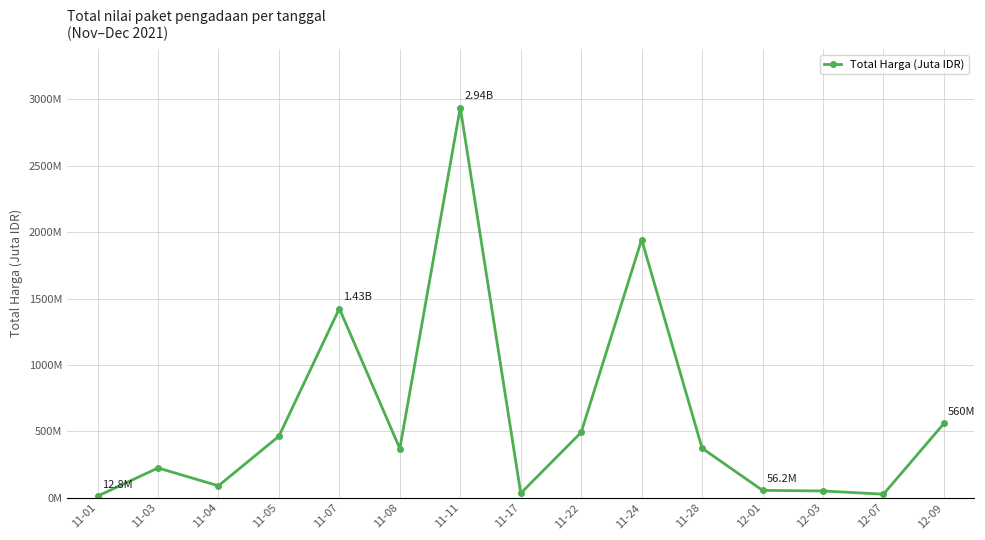

Which category has the highest value across all series?

11-11